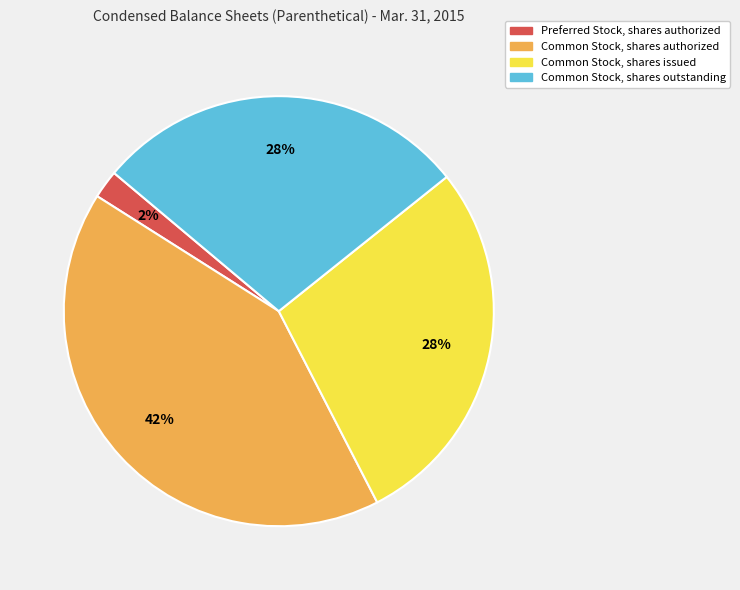

Which slice is the smallest?

Preferred Stock, shares authorized